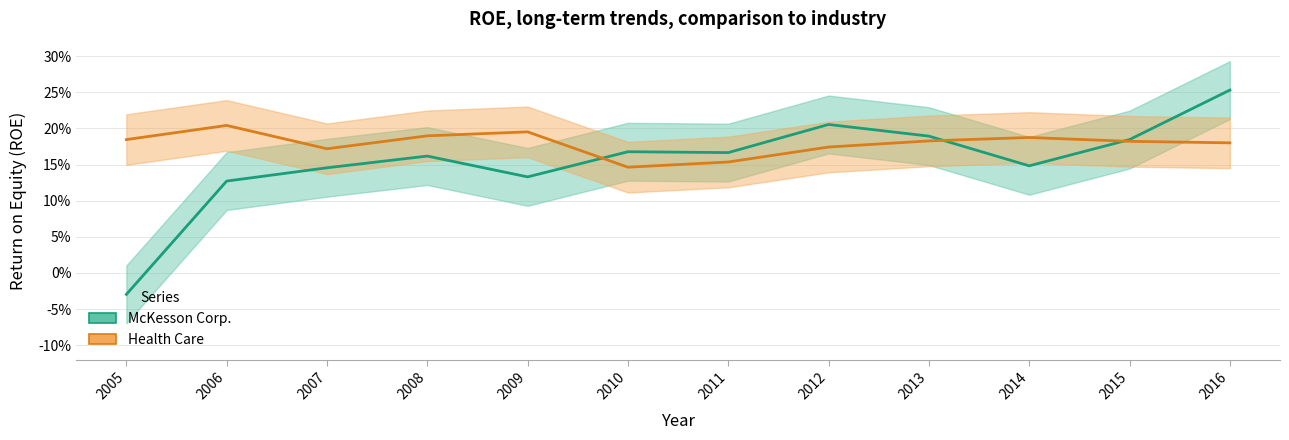

The value of Health Care at 2005 is 0.2. True or false?

True